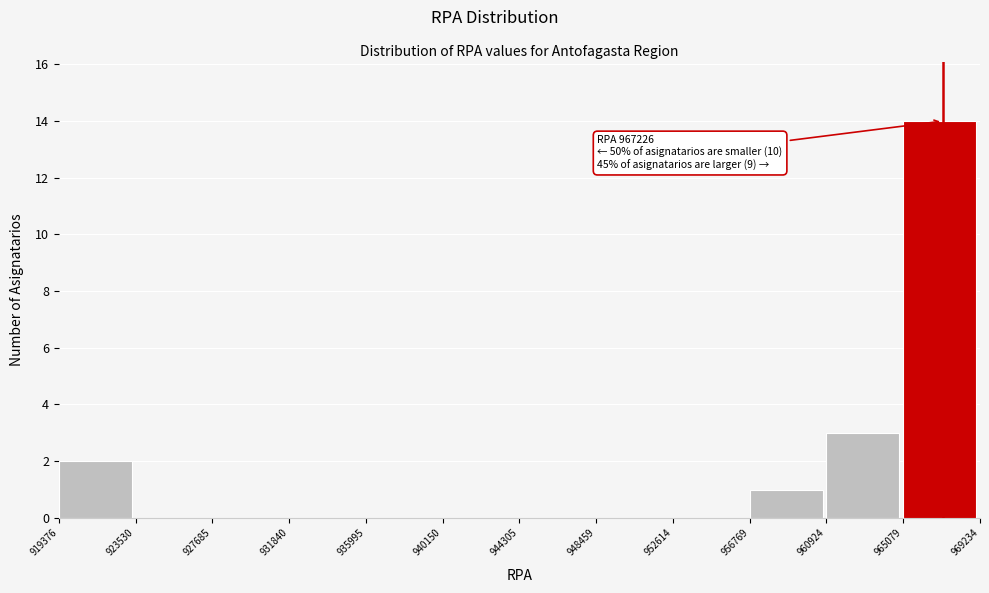

Over which range of the x-axis is the bar tallest?

965079 to 969234